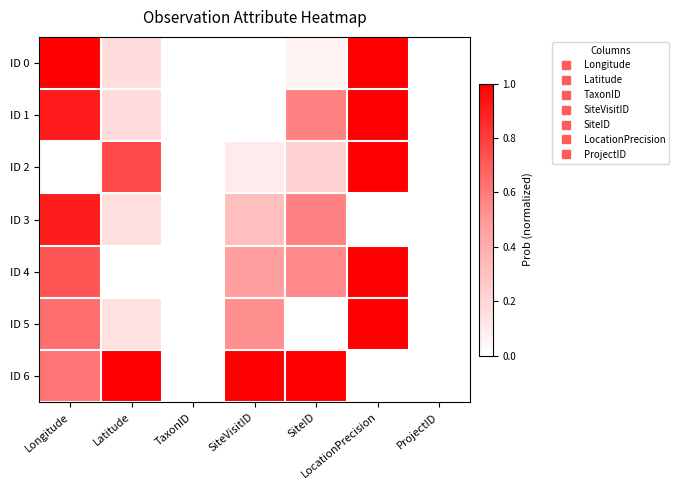

Reading right to left, what are all the values shown in this chart?

ID 0: ProjectID=0.0	LocationPrecision=1.0	SiteID=0.1	SiteVisitID=0.0	TaxonID=0.0	Latitude=0.2	Longitude=1.0
ID 1: ProjectID=0.0	LocationPrecision=1.0	SiteID=0.6	SiteVisitID=0.0	TaxonID=0.0	Latitude=0.2	Longitude=0.9
ID 2: ProjectID=0.0	LocationPrecision=1.0	SiteID=0.2	SiteVisitID=0.1	TaxonID=0.0	Latitude=0.8	Longitude=0.0
ID 3: ProjectID=0.0	LocationPrecision=0.0	SiteID=0.6	SiteVisitID=0.3	TaxonID=0.0	Latitude=0.2	Longitude=0.9
ID 4: ProjectID=0.0	LocationPrecision=1.0	SiteID=0.6	SiteVisitID=0.5	TaxonID=0.0	Latitude=0.0	Longitude=0.7
ID 5: ProjectID=0.0	LocationPrecision=1.0	SiteID=0.0	SiteVisitID=0.5	TaxonID=0.0	Latitude=0.1	Longitude=0.6
ID 6: ProjectID=0.0	LocationPrecision=0.0	SiteID=1.0	SiteVisitID=1.0	TaxonID=0.0	Latitude=1.0	Longitude=0.6